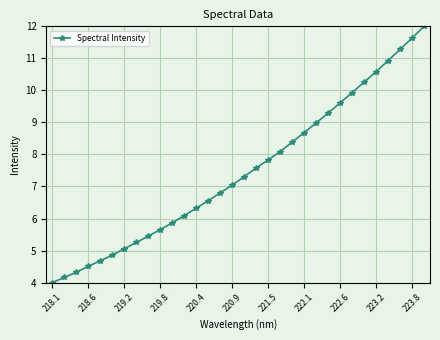

What is the difference between the maximum and minimum values?

8.0